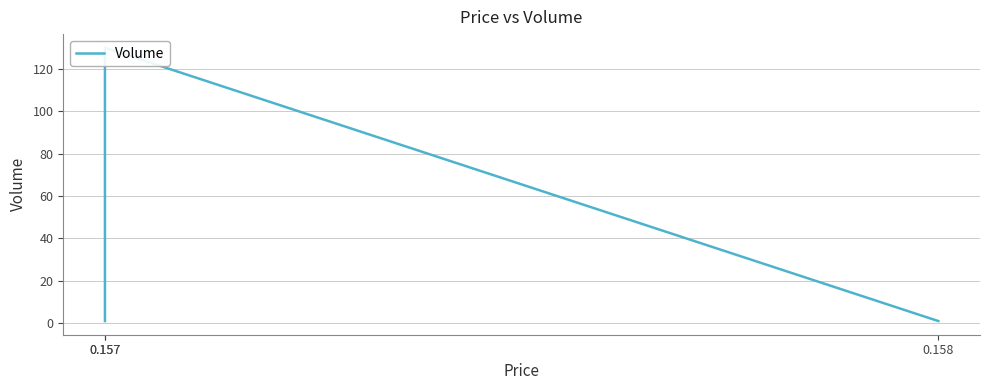

Where is the data nearest to the value 65?

0.157